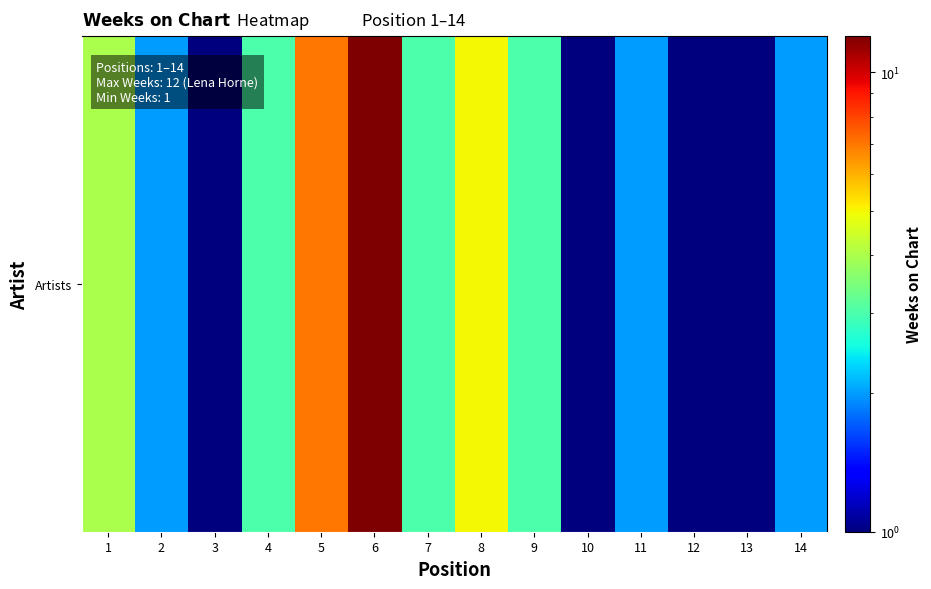

Count the number of values greater than 3.

4